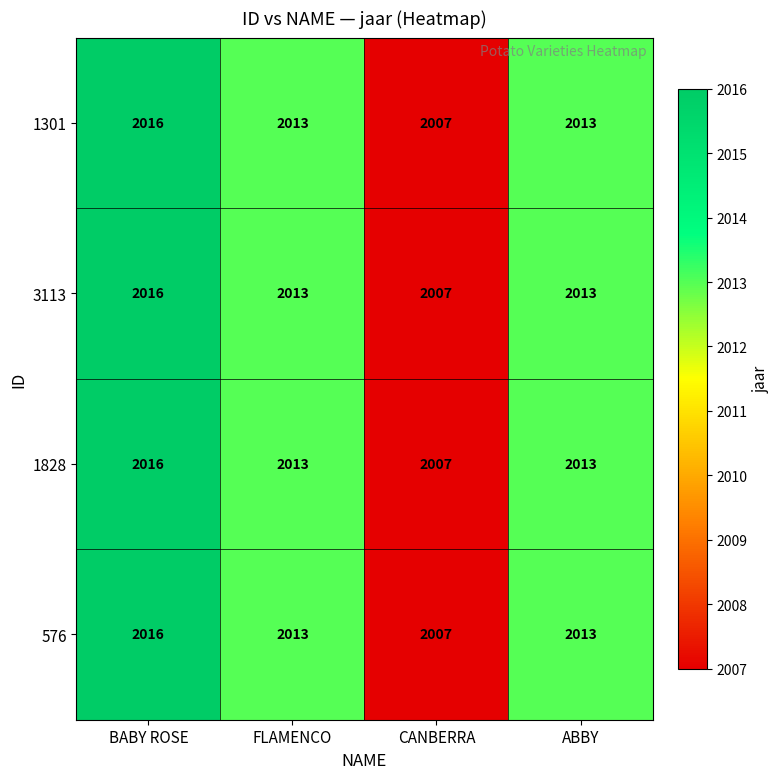

Is it true that 576 equals 2936 at FLAMENCO?

False